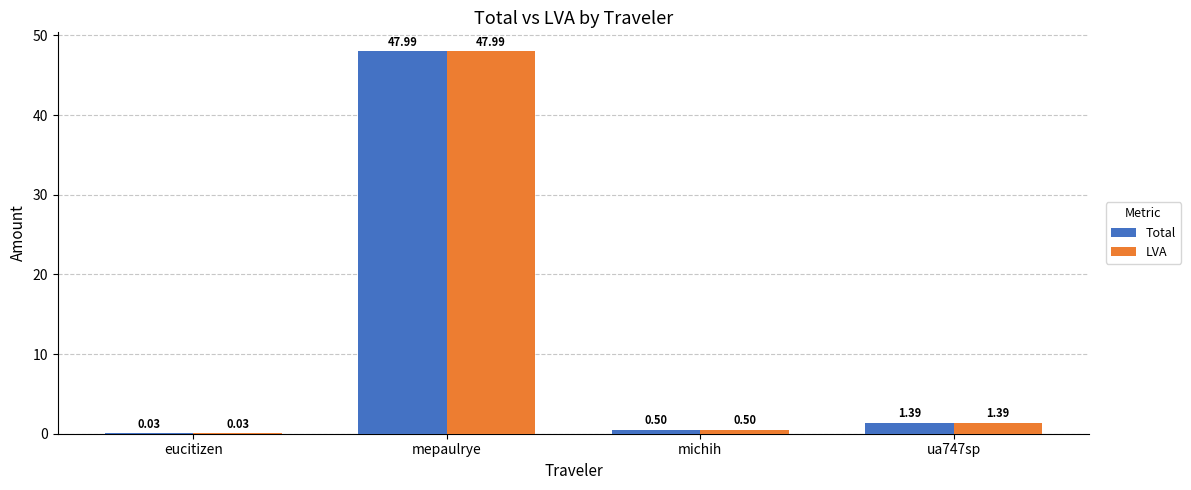

Is the value of LVA at eucitizen greater than the value of Total at michih?

No